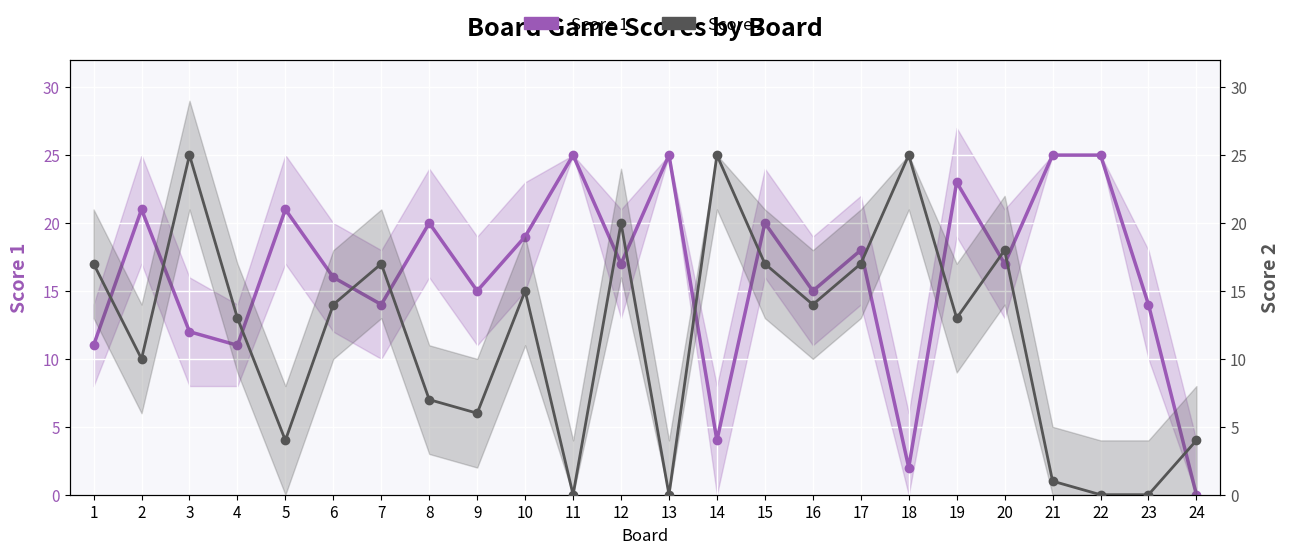

Is this an area chart (filled region under the line)?

No